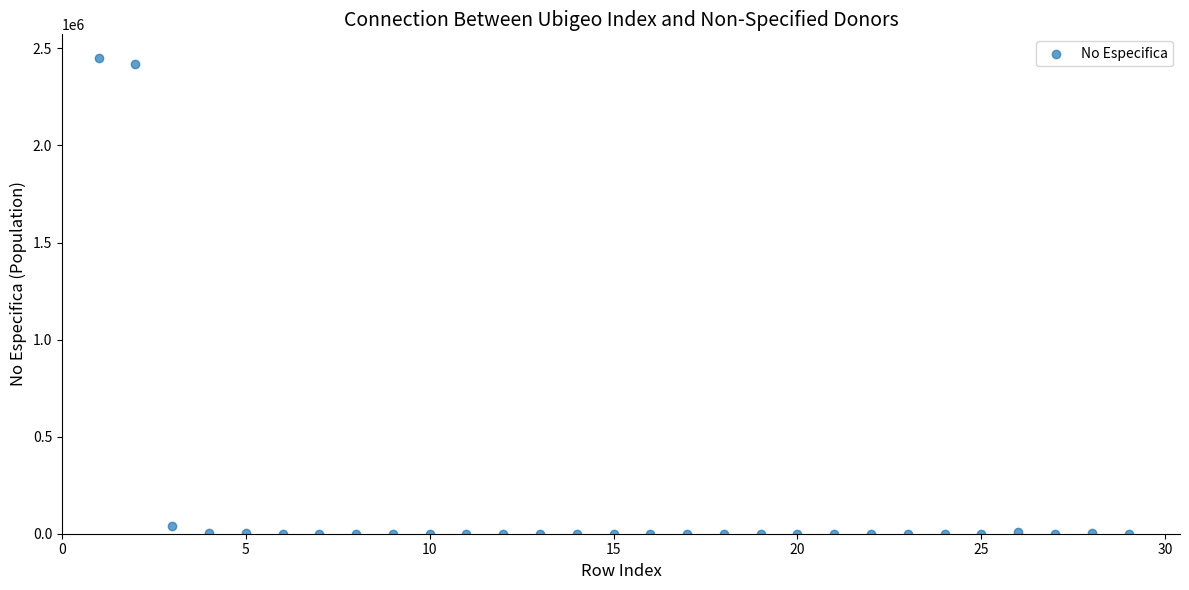

What is the range of X values (max minus min)?

28